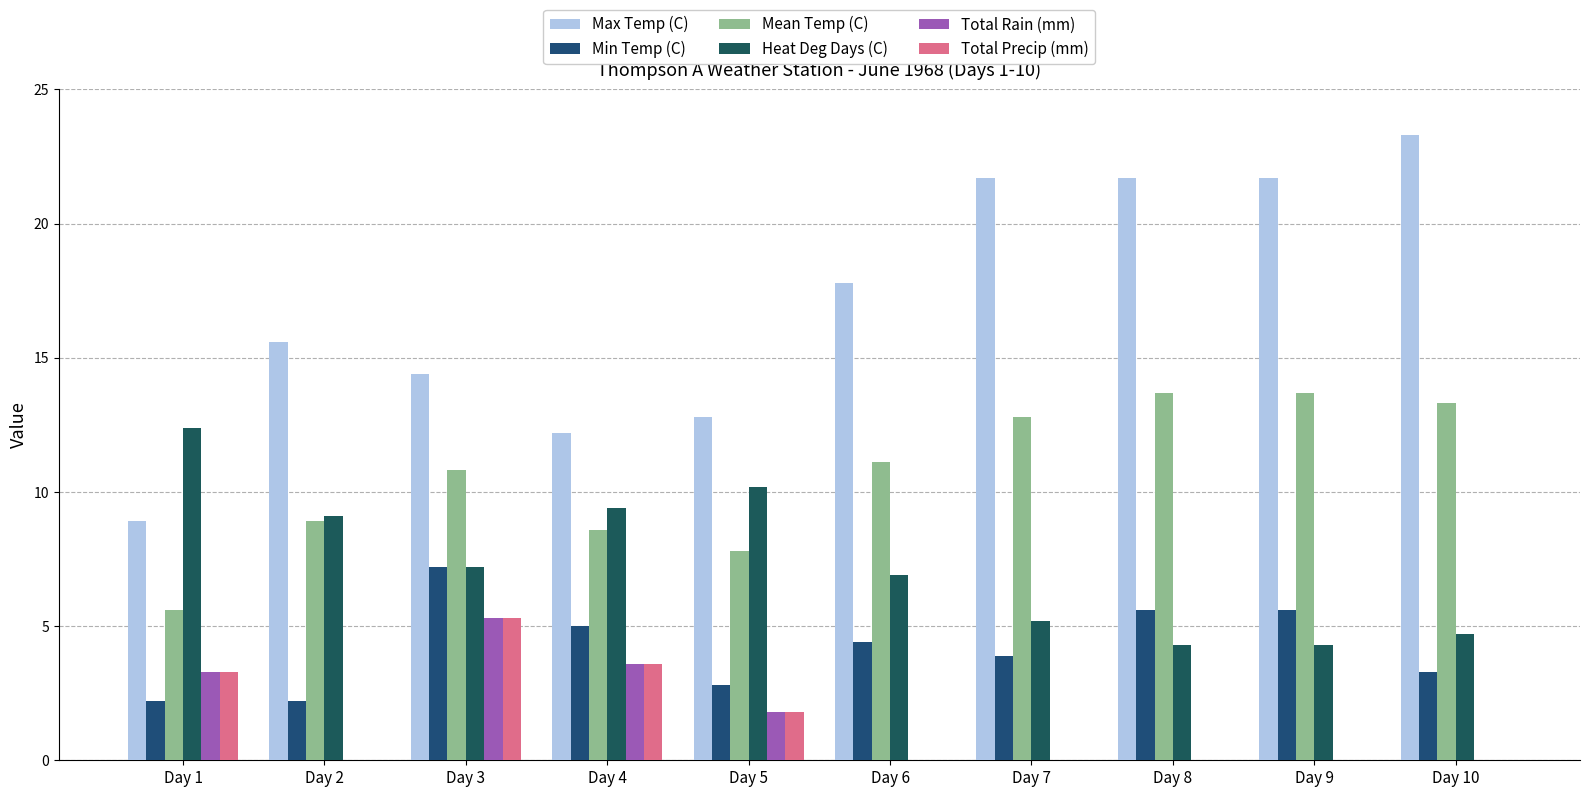

Between Day 4 and Day 8, which series saw the biggest shift?

Max Temp (C)